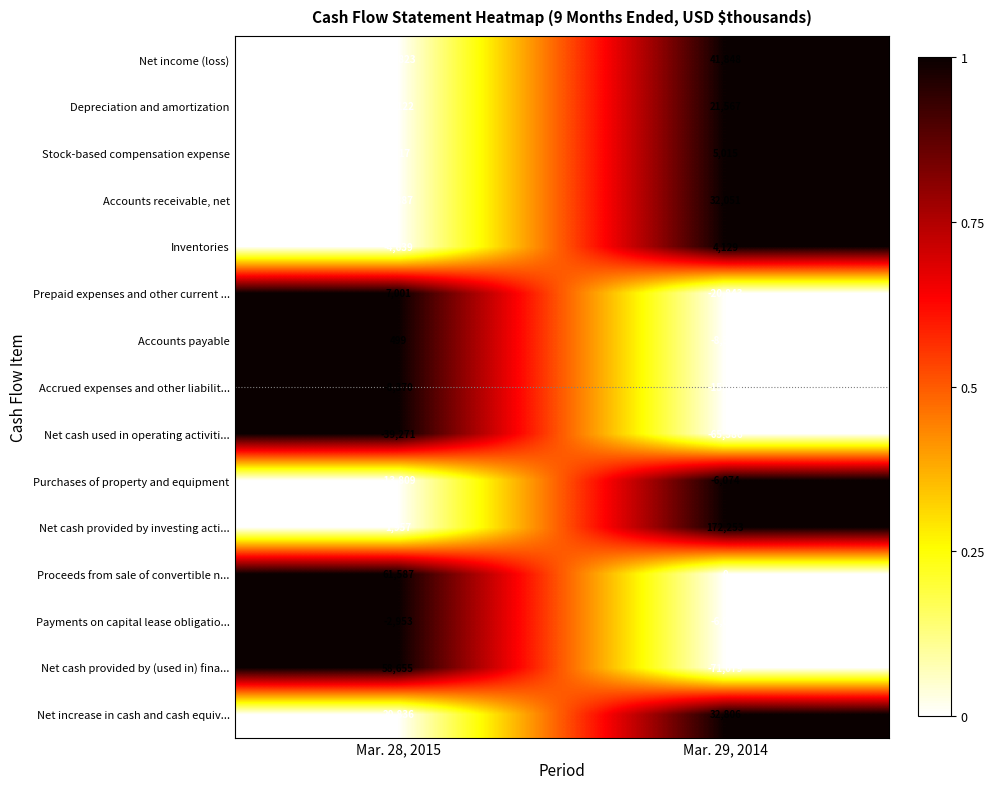

True or false: Net cash provided by investing acti... has a value of 1957 at Mar. 28, 2015.

True